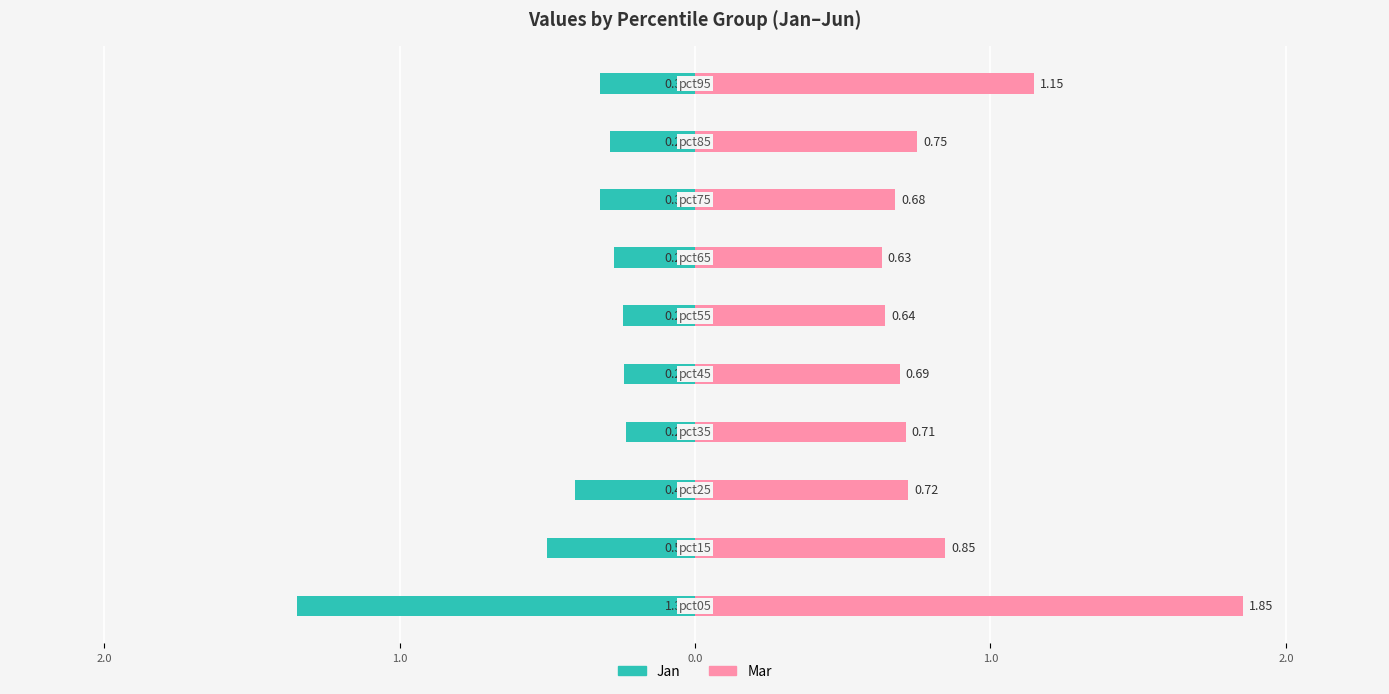

Reading left to right, list all the values displayed in this chart.

Jan: -1.3	-0.5	-0.4	-0.2	-0.2	-0.2	-0.3	-0.3	-0.3	-0.3
Mar: 1.9	0.8	0.7	0.7	0.7	0.6	0.6	0.7	0.8	1.1